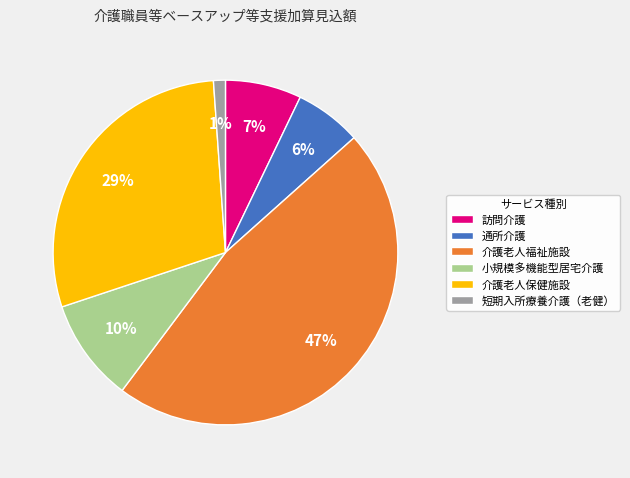

To the nearest percent, what is the difference between the largest and smallest slice percentages?

46%